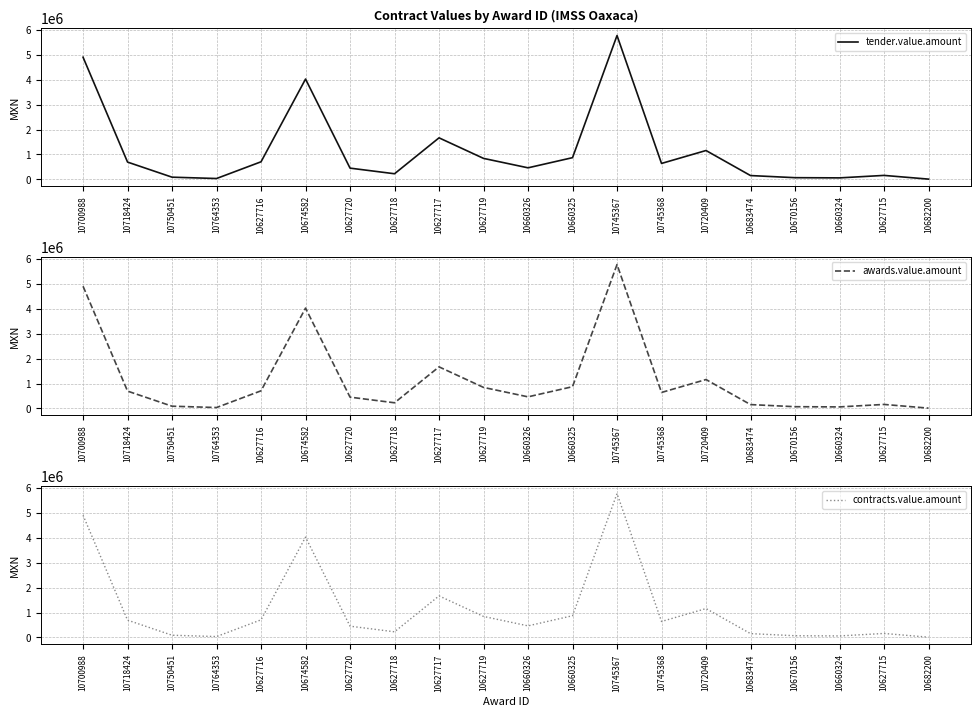

The awards.value.amount series shows 1158957.0 at 10720409. True or false?

True